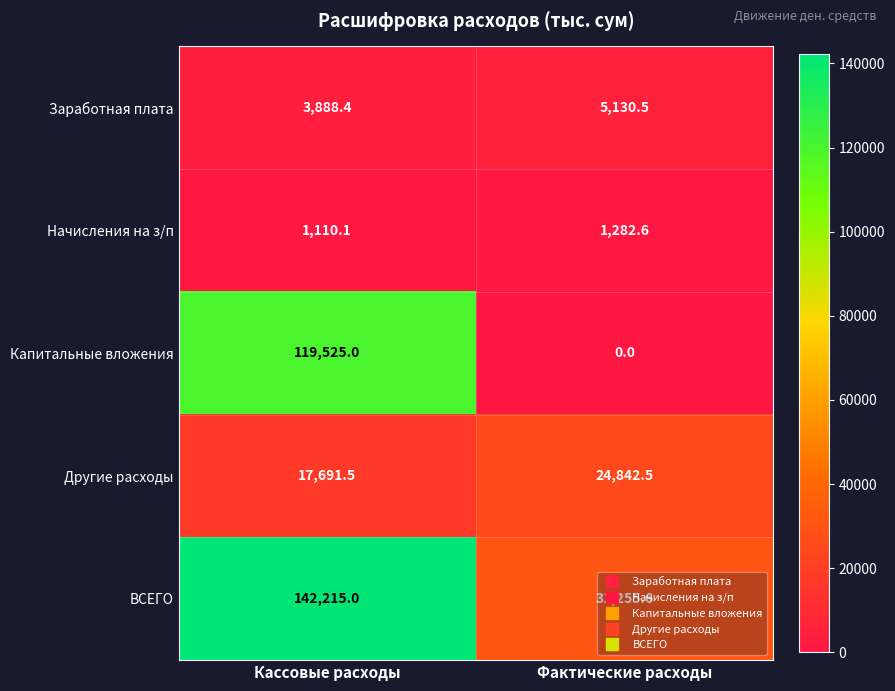

The value of Другие расходы at Фактические расходы is 24842.5. True or false?

True